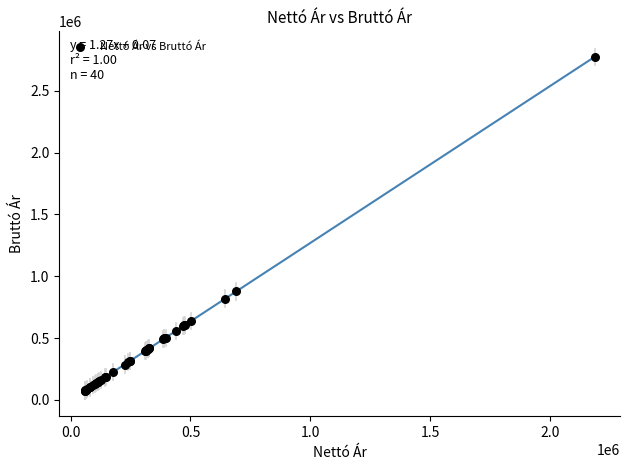

What Y value in the scatter plot is closest to 1424184?

877557